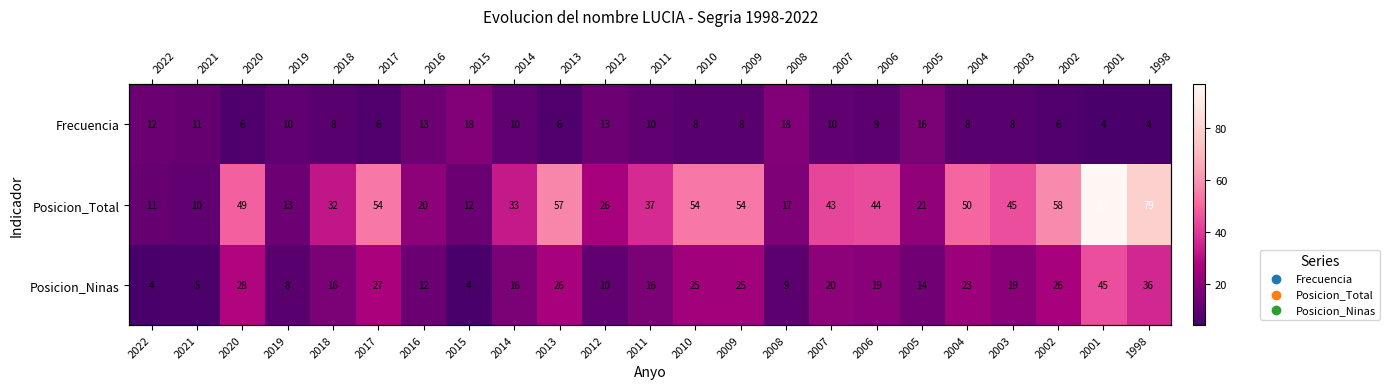

How many distinct data groups are displayed?

3